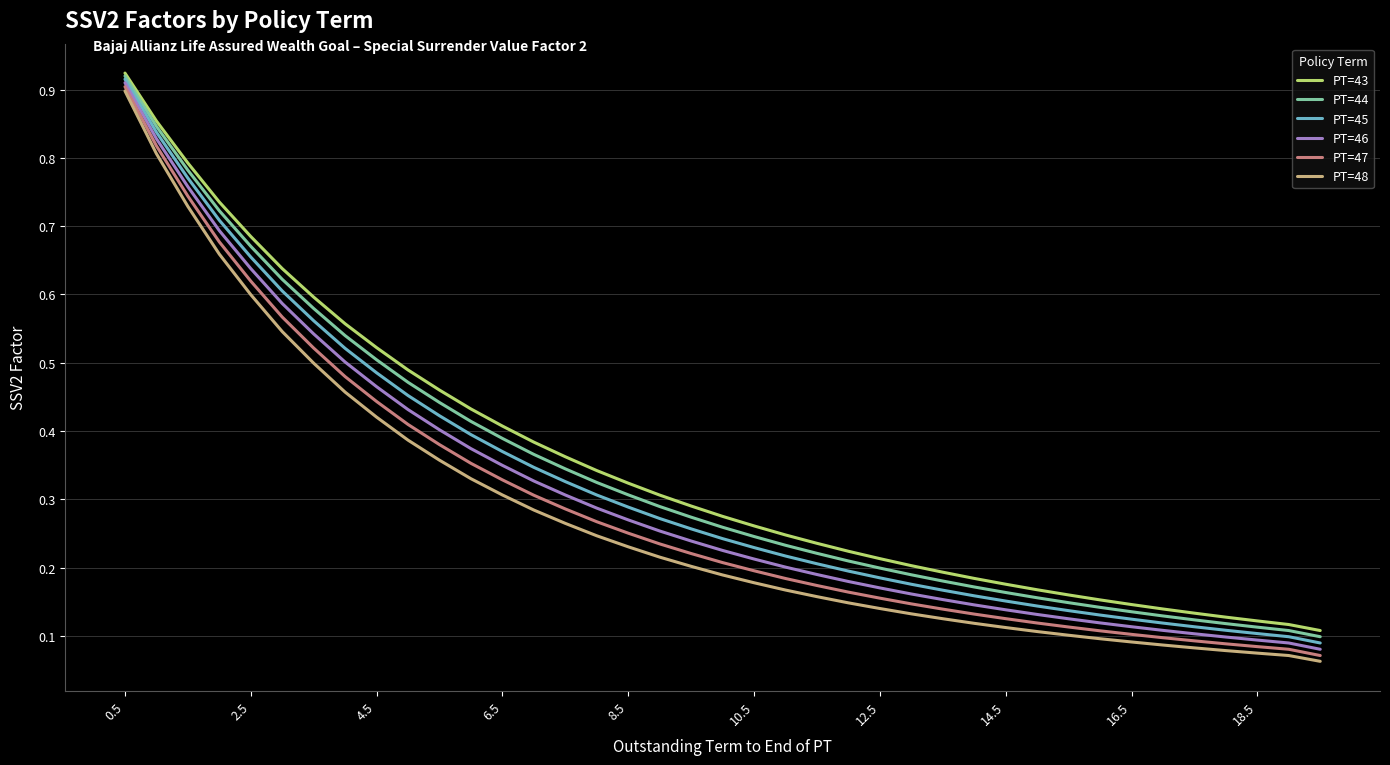

Which series has the widest spread of values?

PT=48